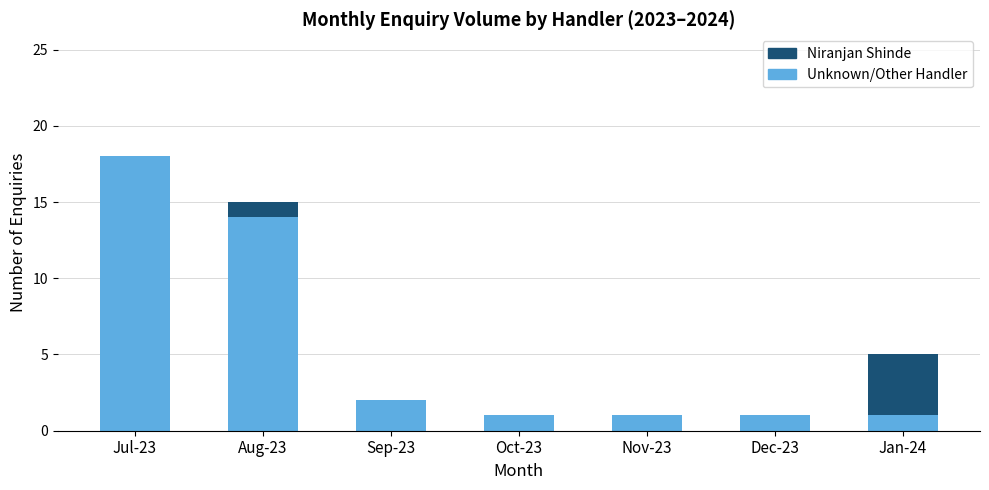

Where is Unknown/Other Handler nearest to the value 9?

Aug-23